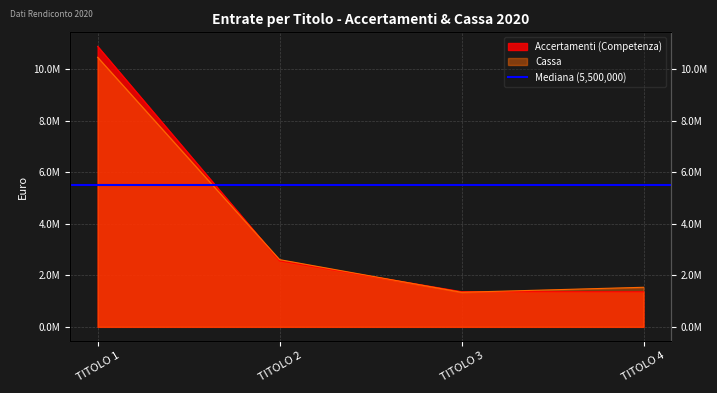

What is the difference between the highest and lowest values at TITOLO 4?

174891.7